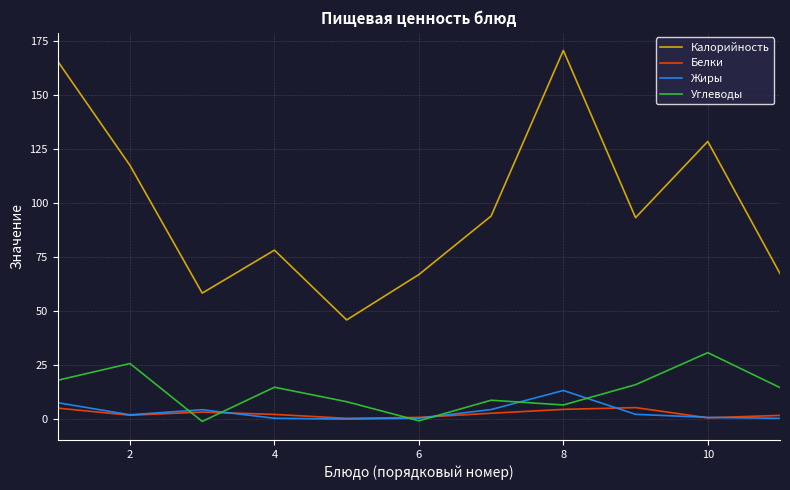

Rank the series by their maximum value, from highest to lowest.

Калорийность, Углеводы, Жиры, Белки